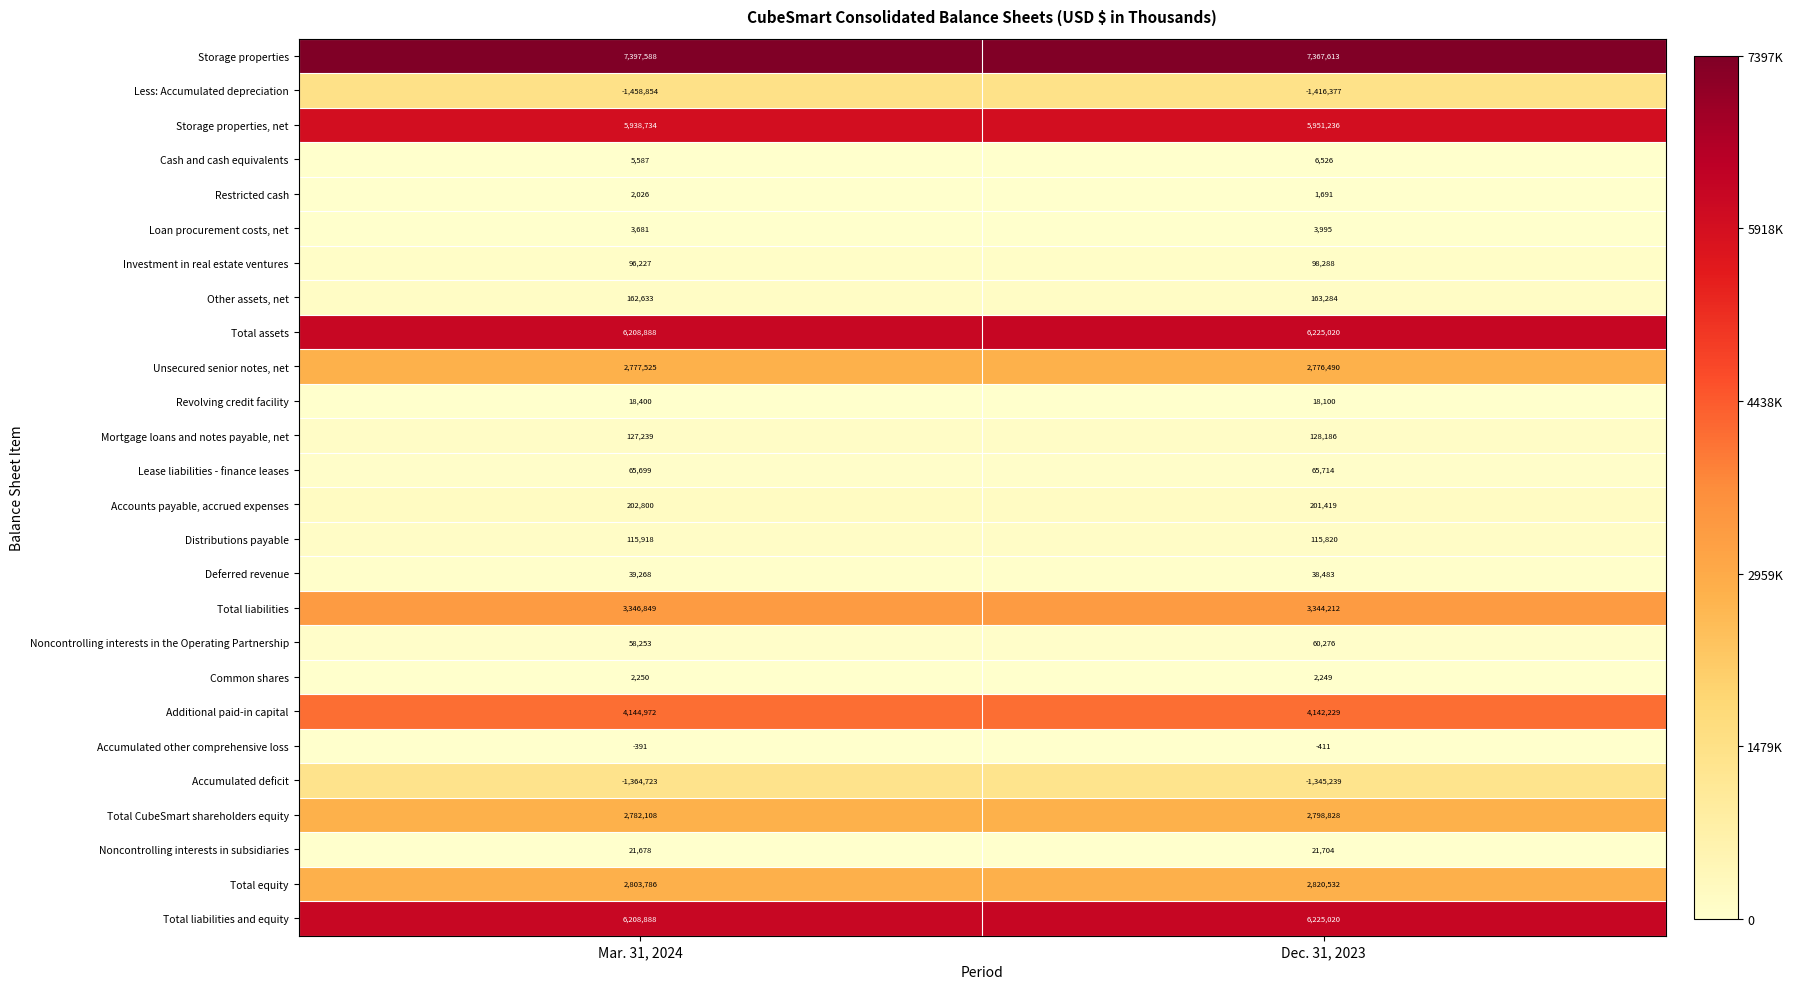

What is the minimum value shown in the chart?

-1458854